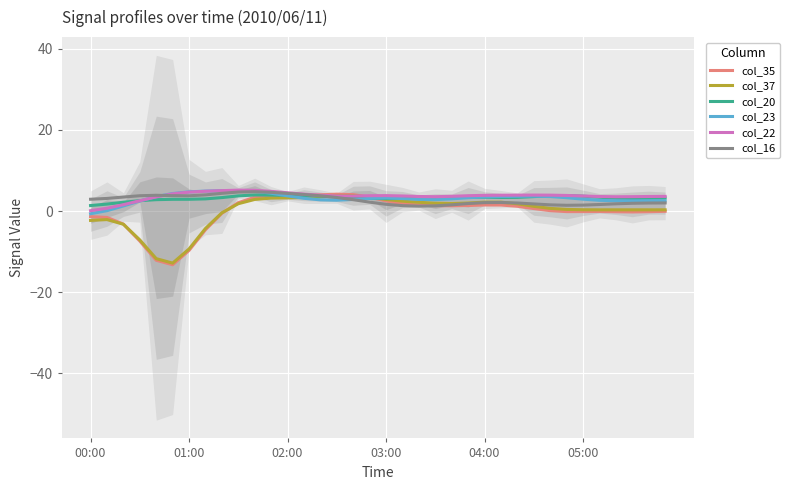

What is the maximum value for col_37?

3.8